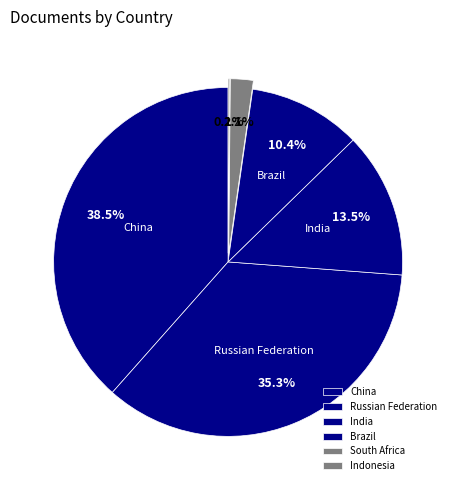

What is the smallest slice in the pie chart?

Indonesia